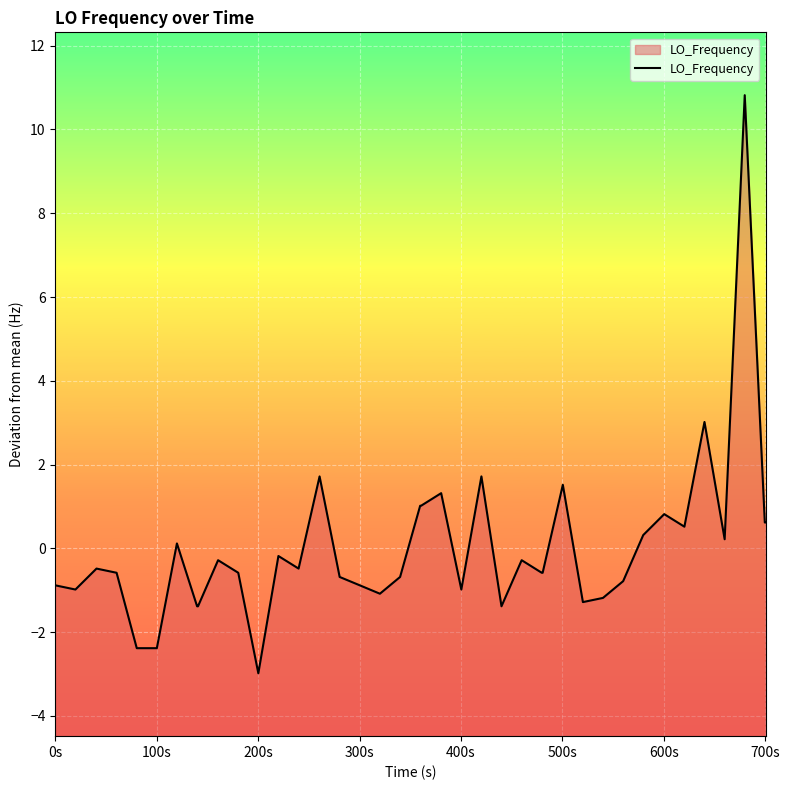

What is the smallest value displayed?

-3.0